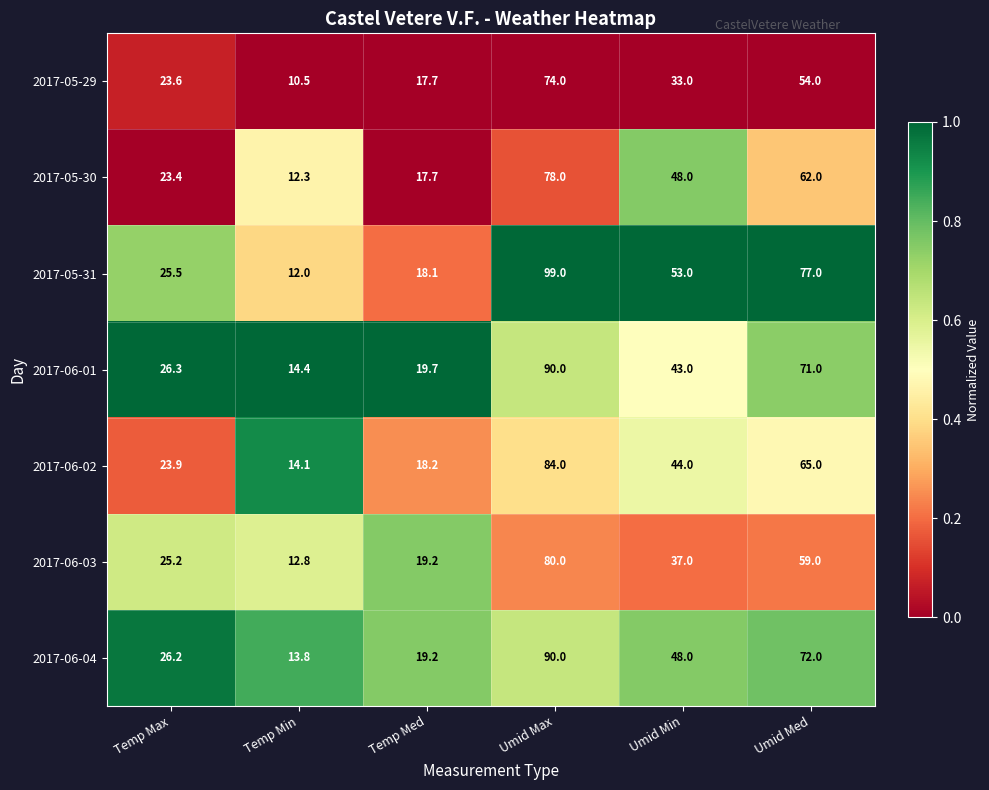

The value of 2017-06-03 at Umid Min is 24.5. True or false?

False